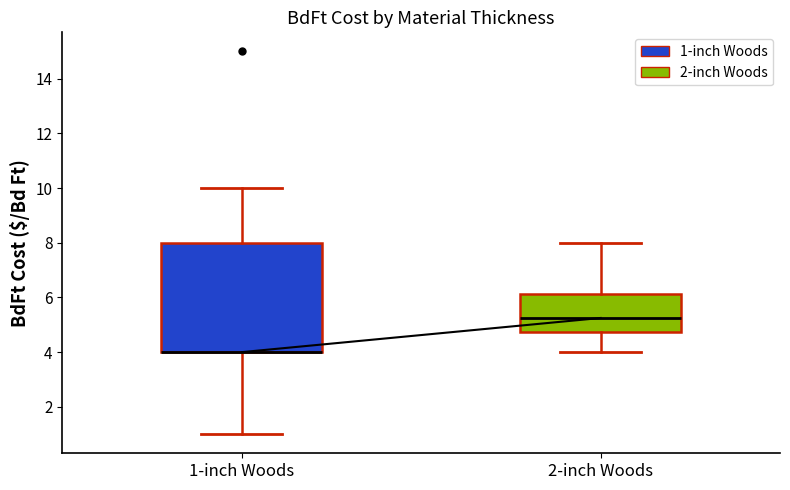

Reading left to right, transcribe this box plot: for each box, give where its median line is, the range the box spans, and where its two whiskers end, as read against the y-axis. The values are not printed on the chart, so give them approximately, as read against the axis.

1-inch Woods: median 4.0 (drawn on the box's lower edge), box 4.0 to 8.0, whiskers 1.0 to 10.0
2-inch Woods: median 5.2, box 4.8 to 6.2, whiskers 4.0 to 8.0